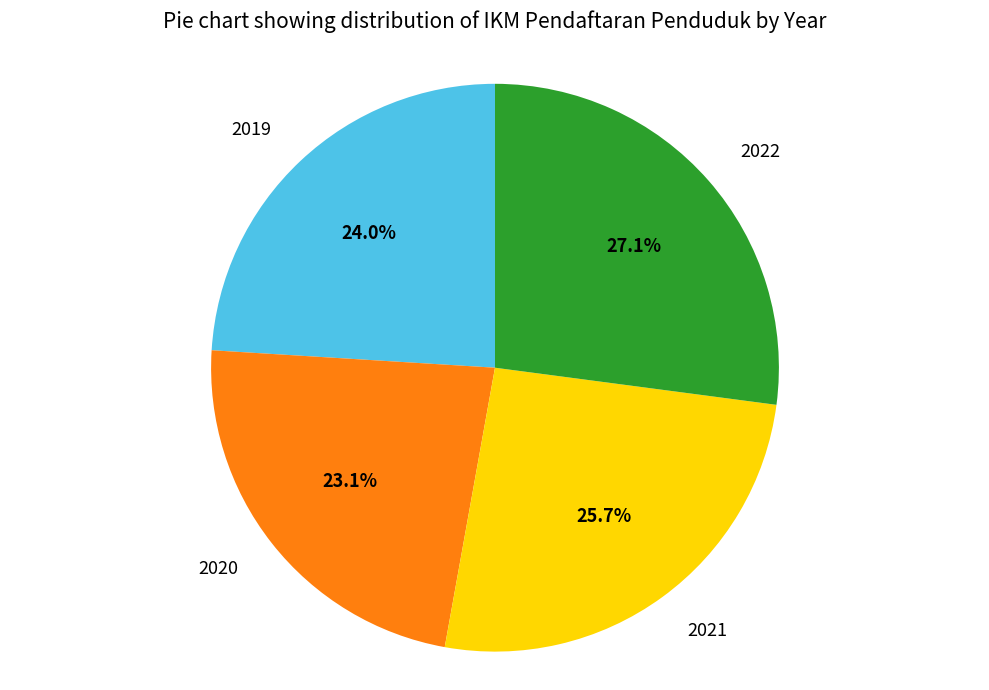

Is there any slice that represents more than half of the pie?

No